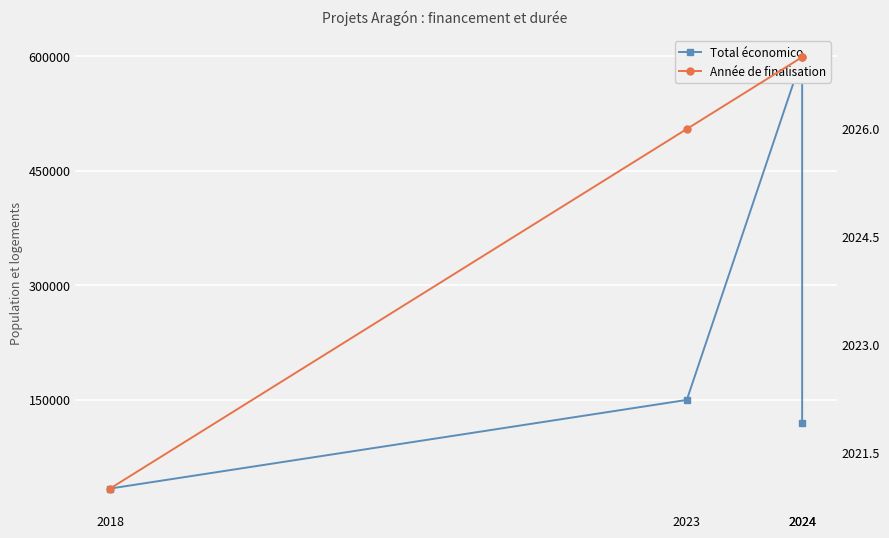

Is this an area chart (filled region under the line)?

No